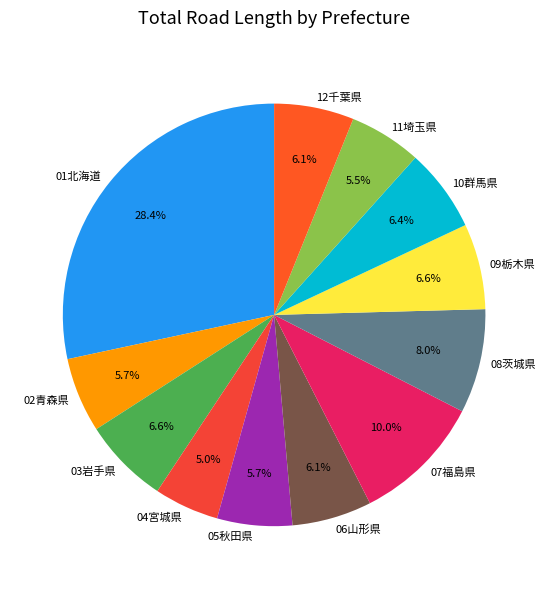

Approximately how many times larger is the value at 05秋田県 compared to 08茨城県?

0.7